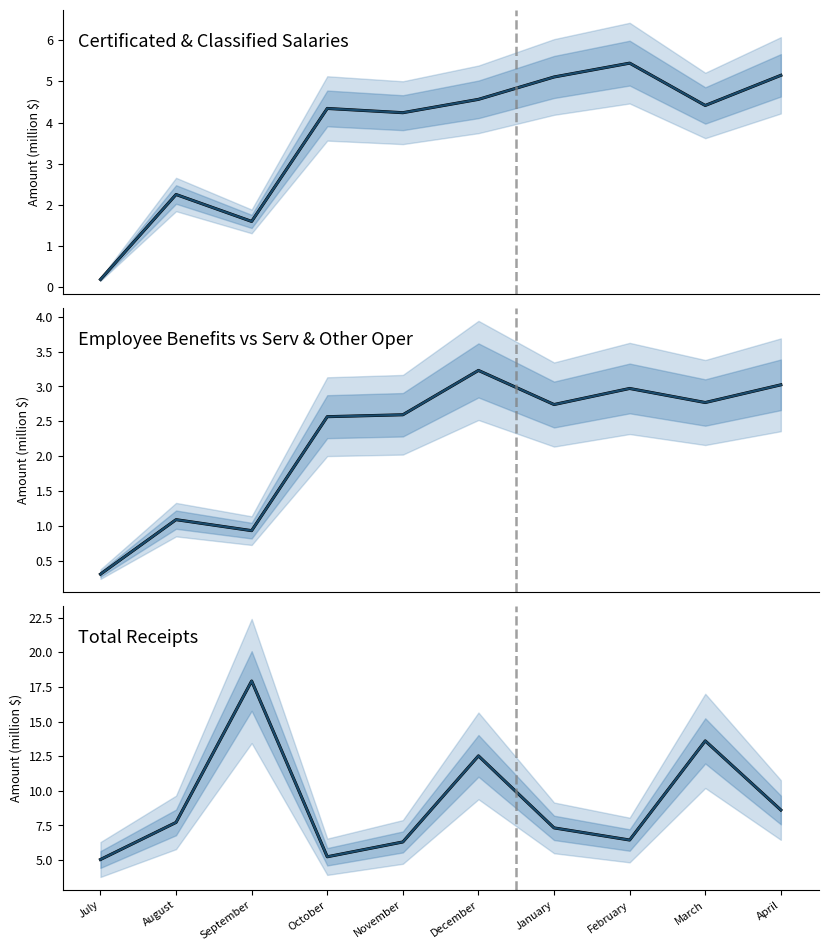

At which category does Employee Benefits reach its first local peak?

August